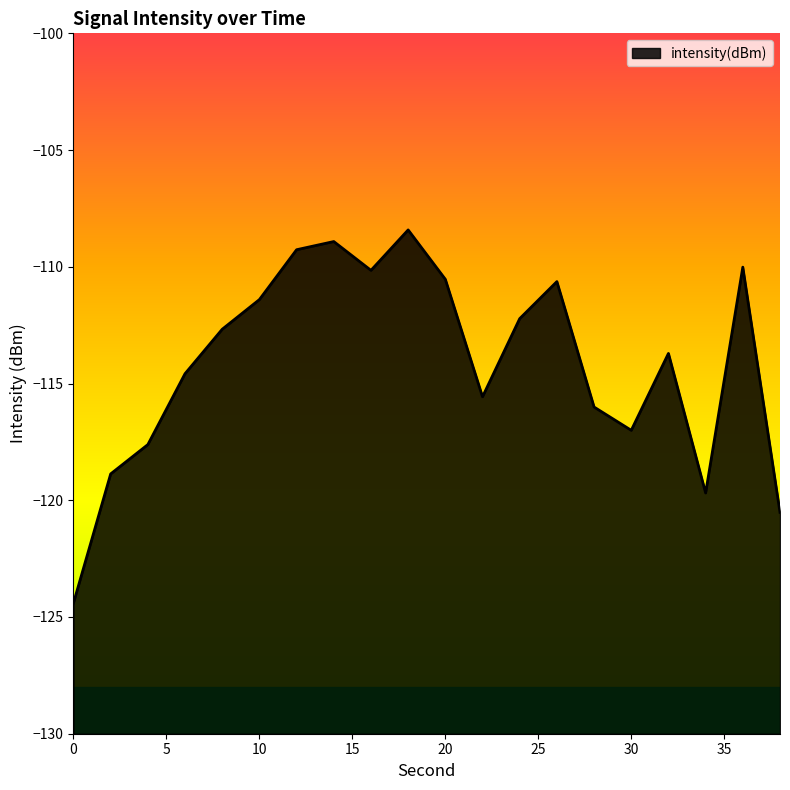

The value at 14 is -108.9. True or false?

True